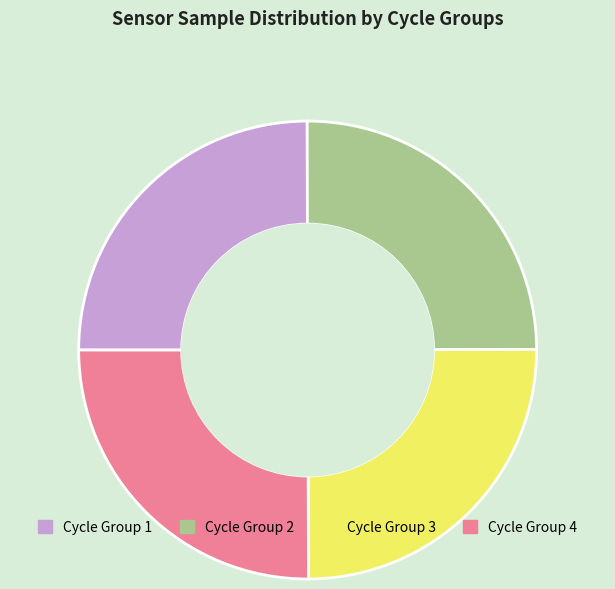

Is there a majority slice in this chart?

No